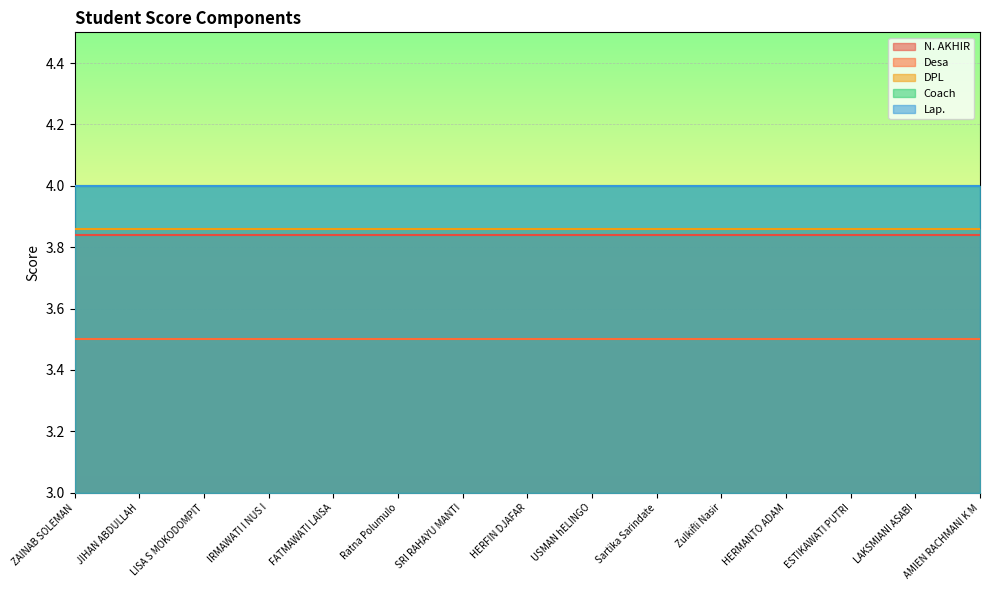

Is the value of DPL at Sartika Sarindate greater than the value of N. AKHIR at JIHAN ABDULLAH?

Yes